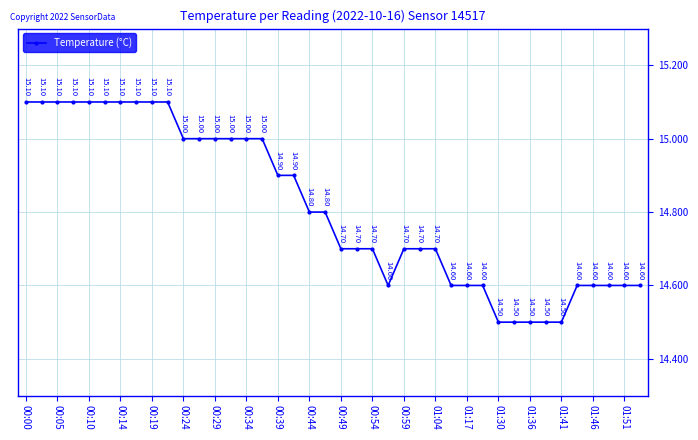

What is the difference between the second highest and minimum values?

0.6